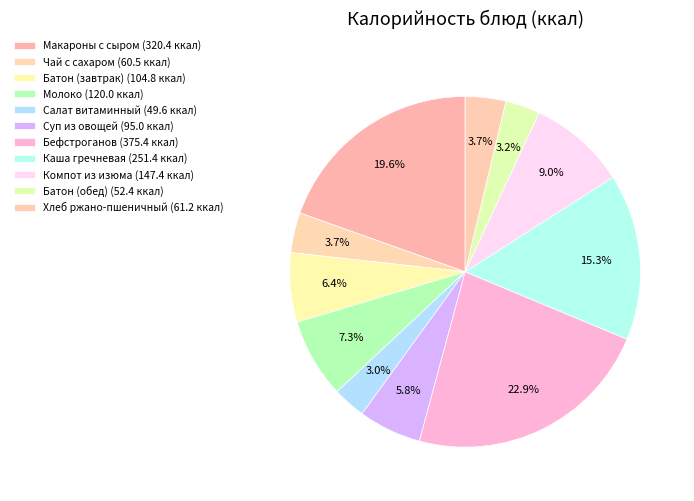

How many slices are in this pie chart?

11